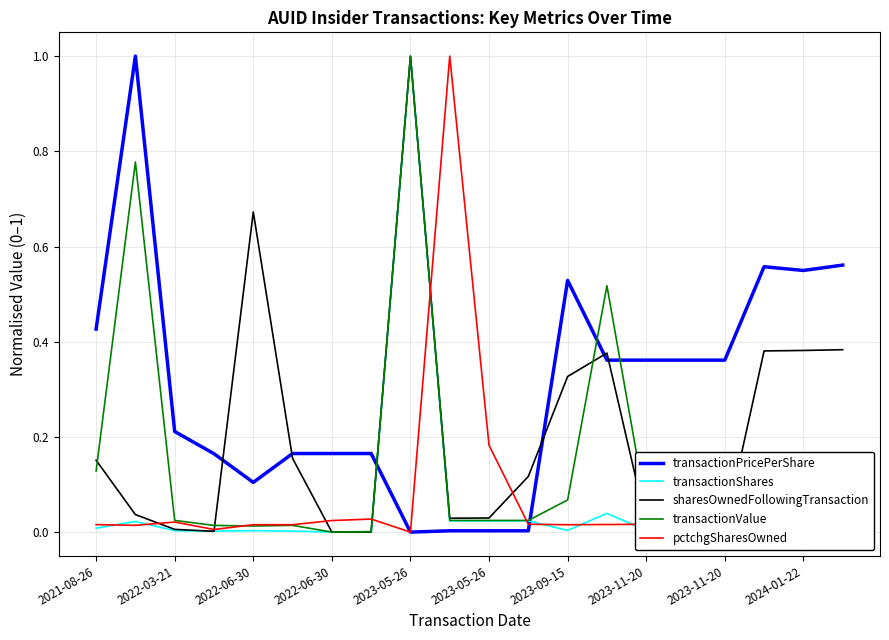

What is the maximum value shown in the chart?

1.0